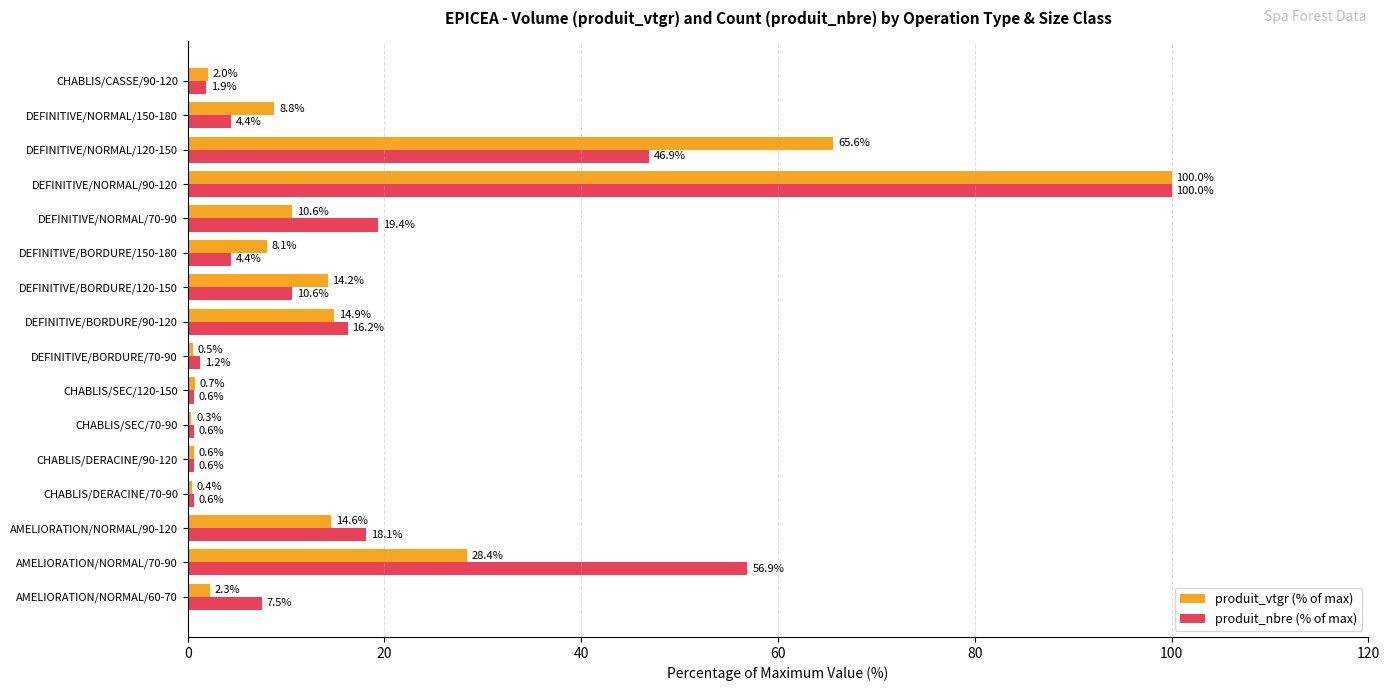

At which category does the chart reach its peak across all series?

DEFINITIVE/NORMAL/90-120